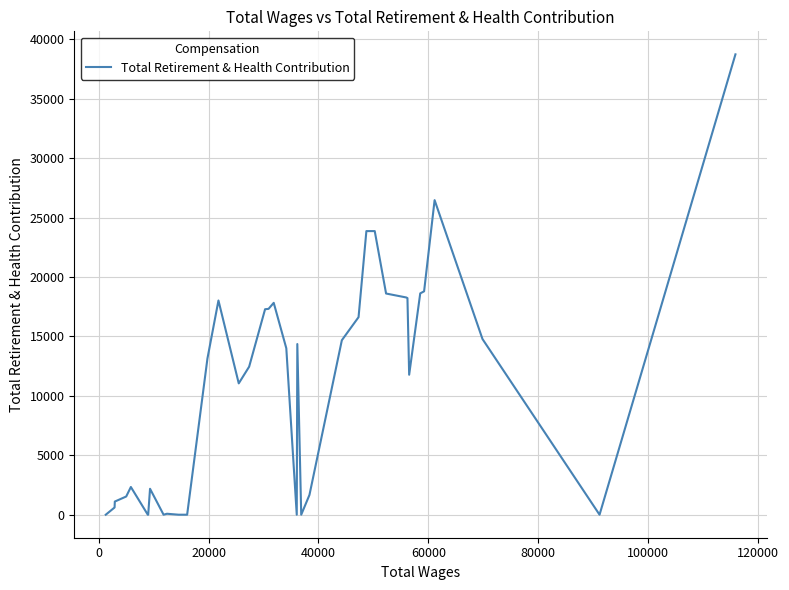

Does the chart have visible grid lines?

Yes